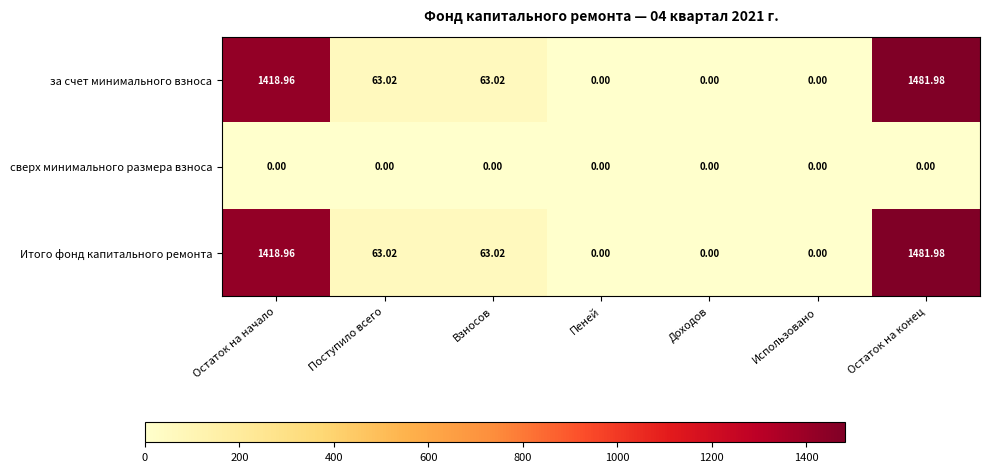

At which category is the sum across all series the highest?

Остаток на конец